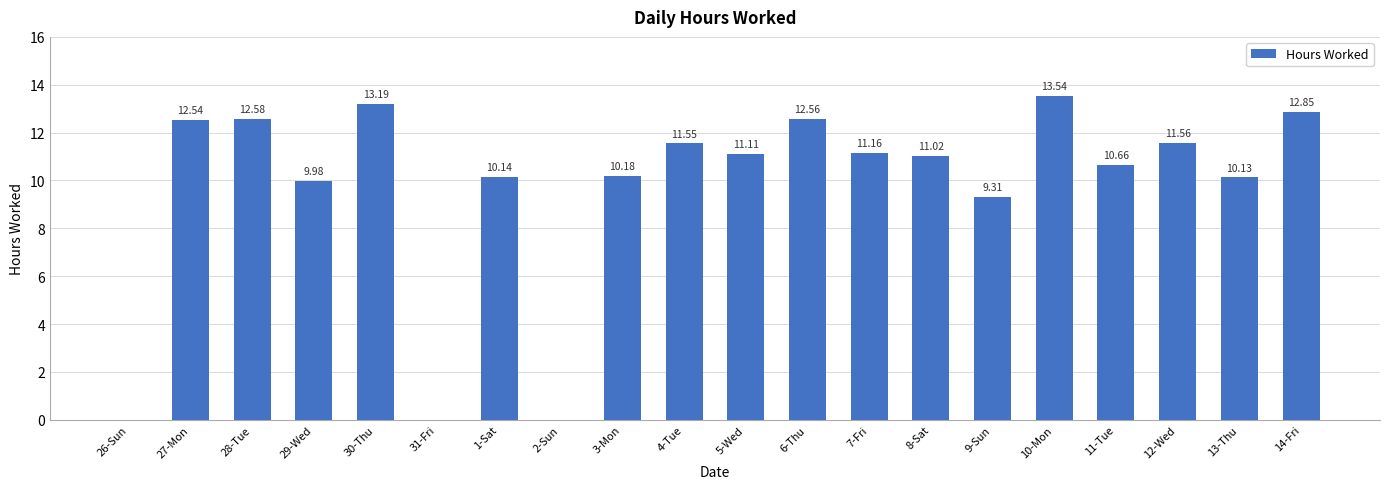

What is the change in value from 27-Mon to 5-Wed?

-1.4